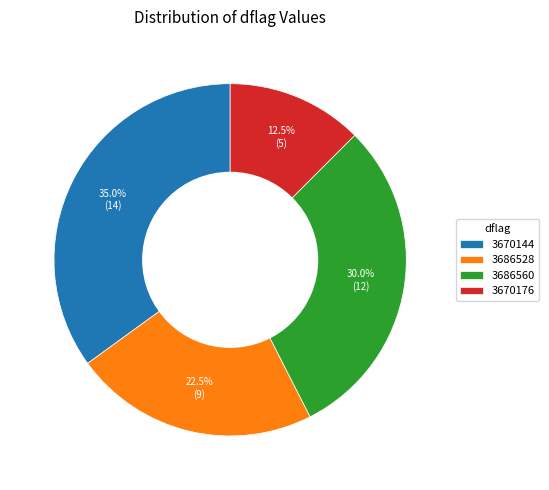

Is there a majority slice in this chart?

No